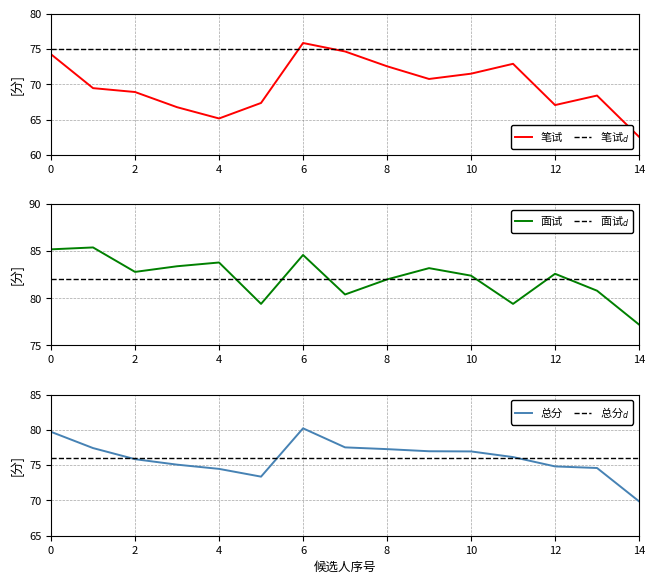

How many interior local valleys does the 总分 series have?

1